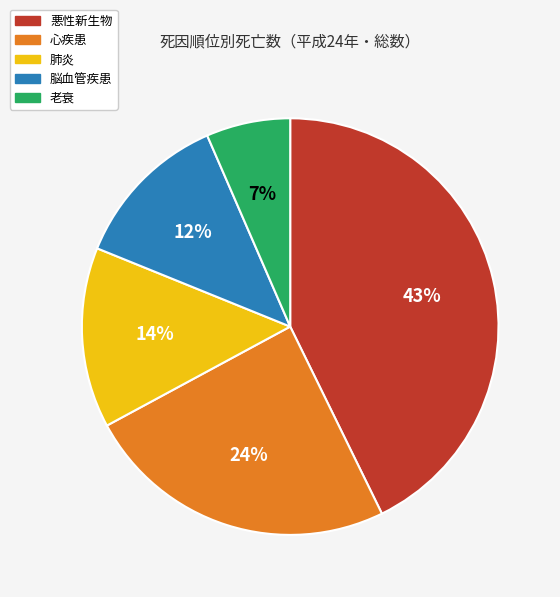

What is the largest slice in the pie chart?

悪性新生物